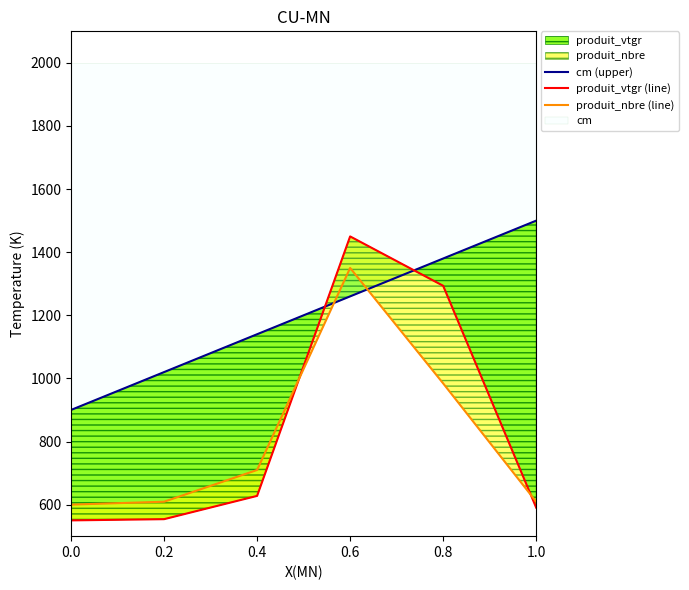

How many data points in produit_nbre (line) are less than 709?

3